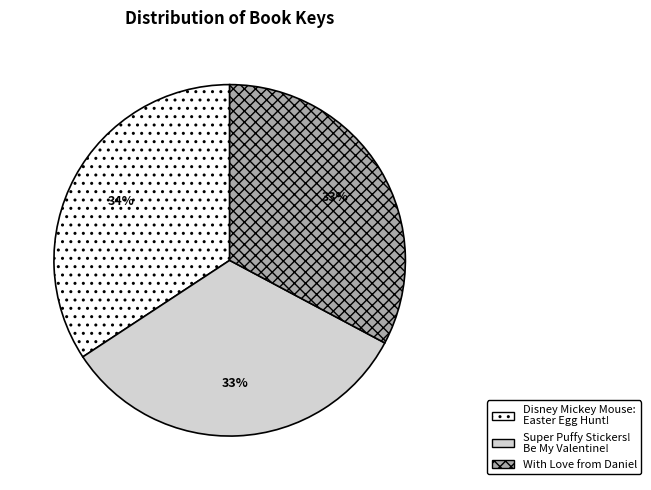

Which category has the biggest portion of the pie?

Disney Mickey Mouse: Easter Egg Hunt!